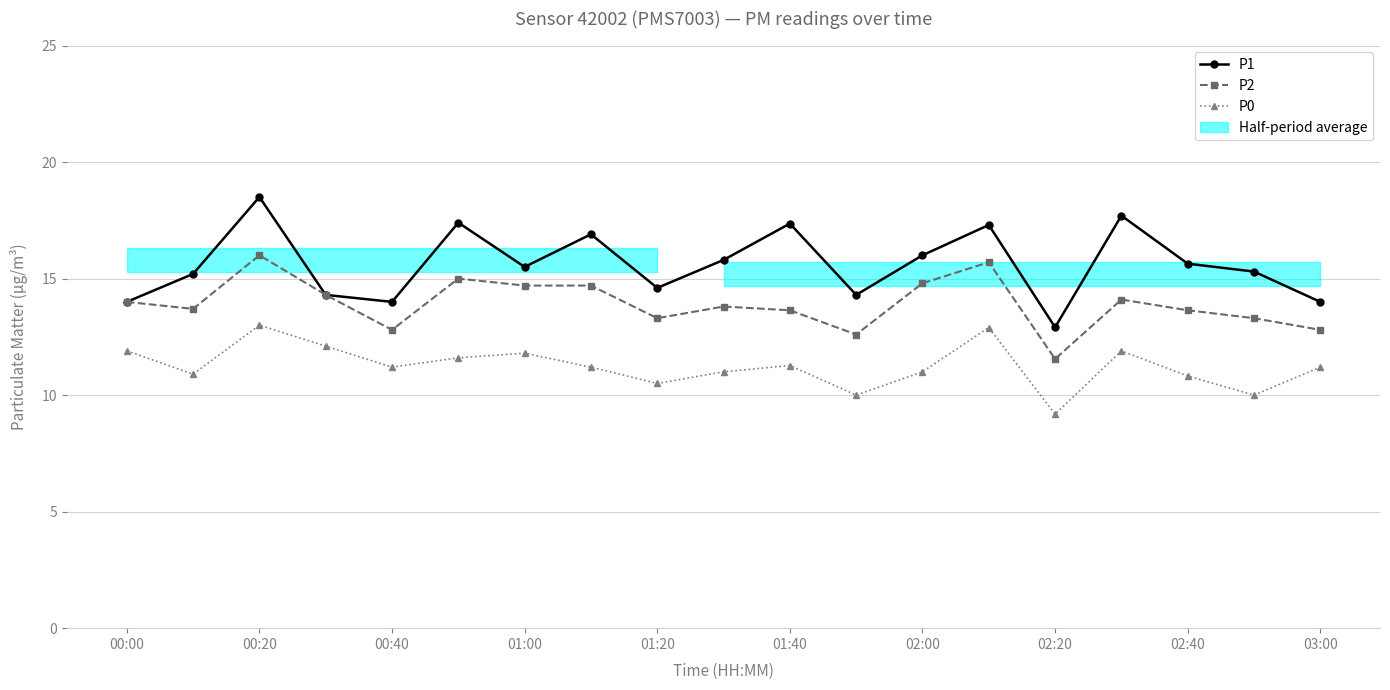

What is the difference between the P2 values at 01:00 and 17?

1.0